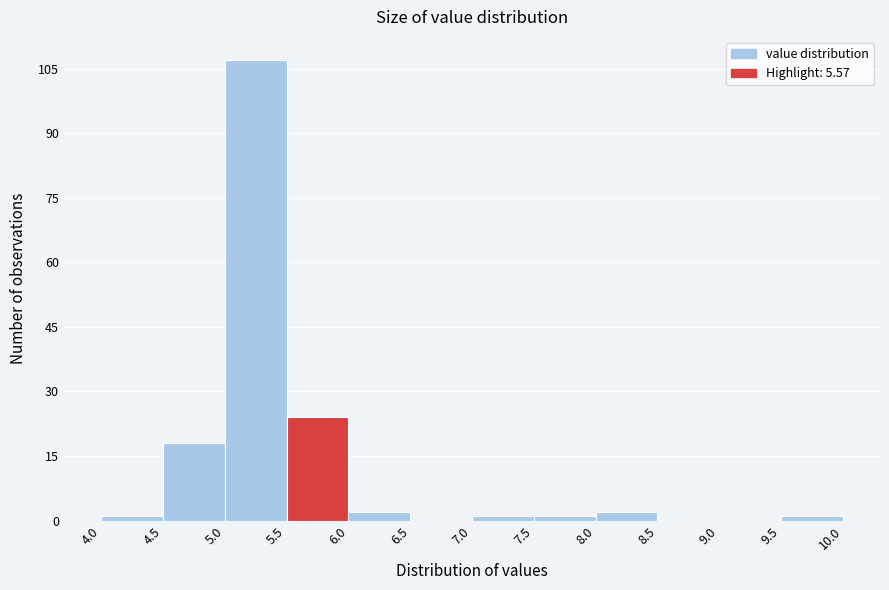

Over which range of the x-axis is the bar tallest?

5.0 to 5.5